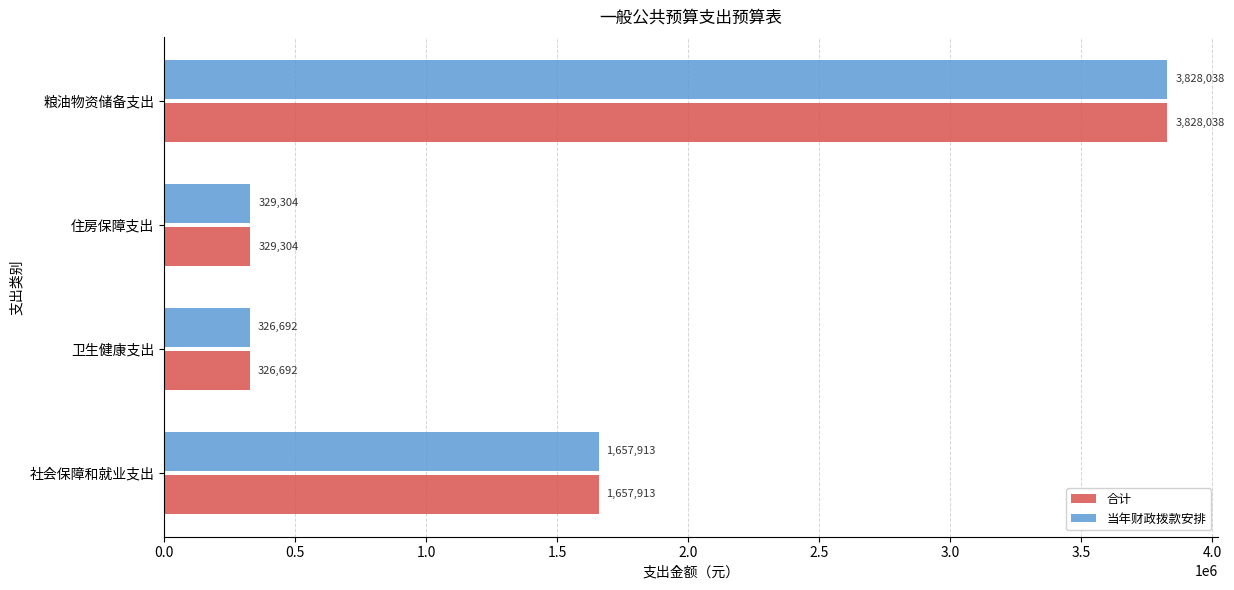

How many data points in 合计 are less than 1657913?

2